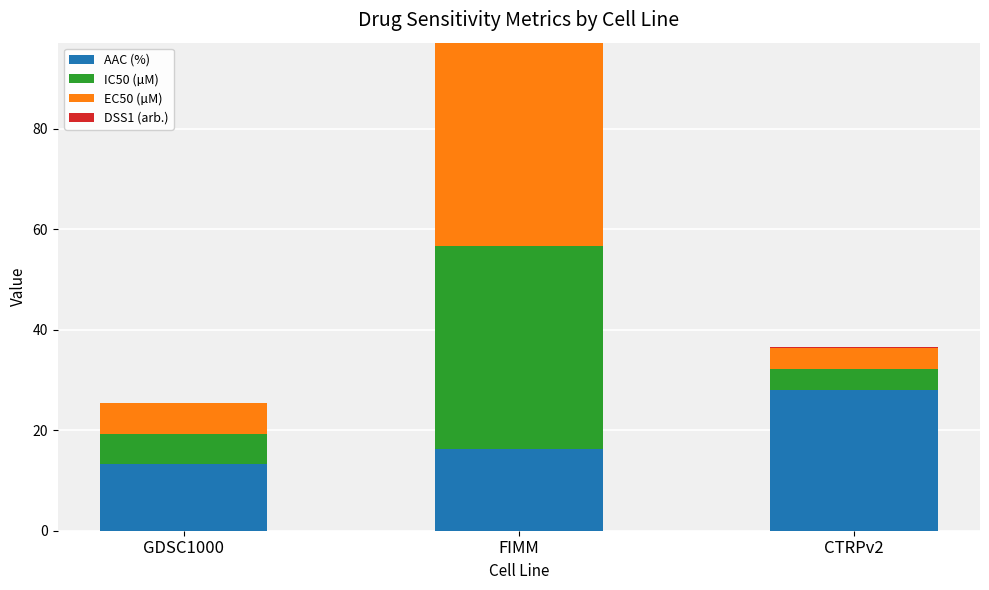

Which category has the highest value in the AAC (%) series?

CTRPv2